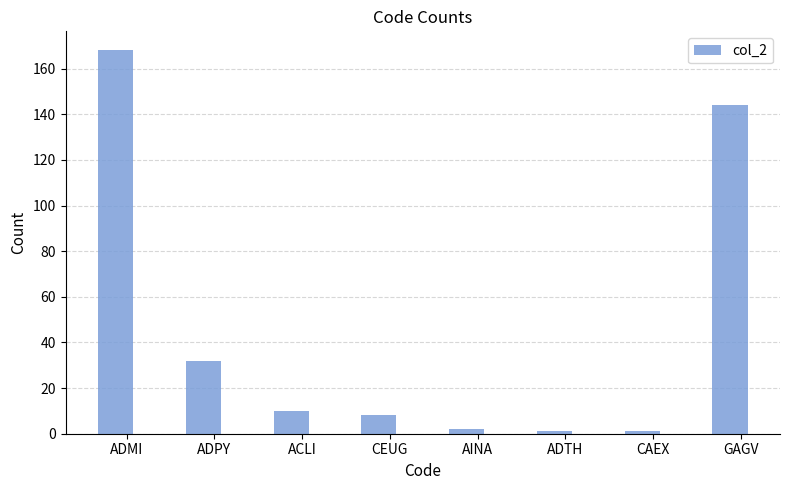

What is the sum of the values at CEUG and GAGV?

152